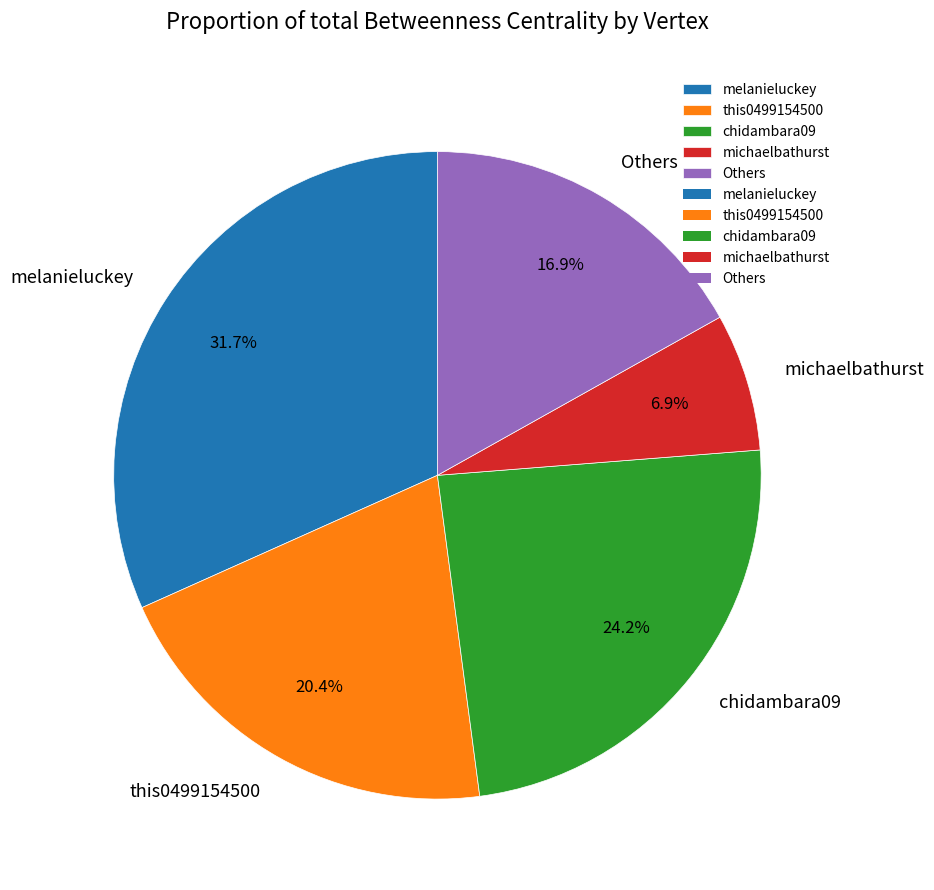

To the nearest percent, what is the difference between the largest and smallest slice percentages?

25%